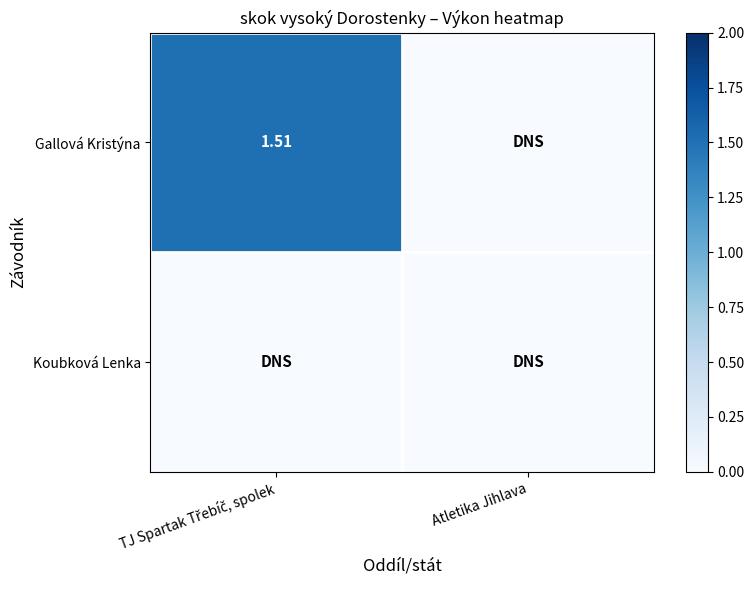

True or false: Gallová Kristýna has a value of 0.9 at Atletika Jihlava.

False